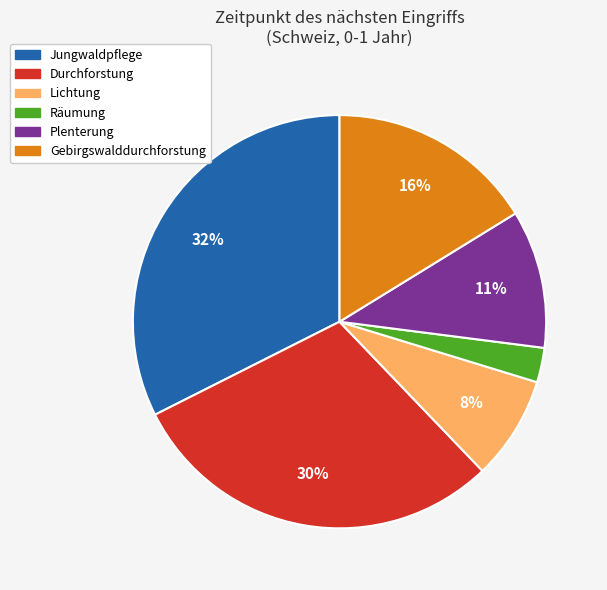

How many segments does this pie chart have?

6